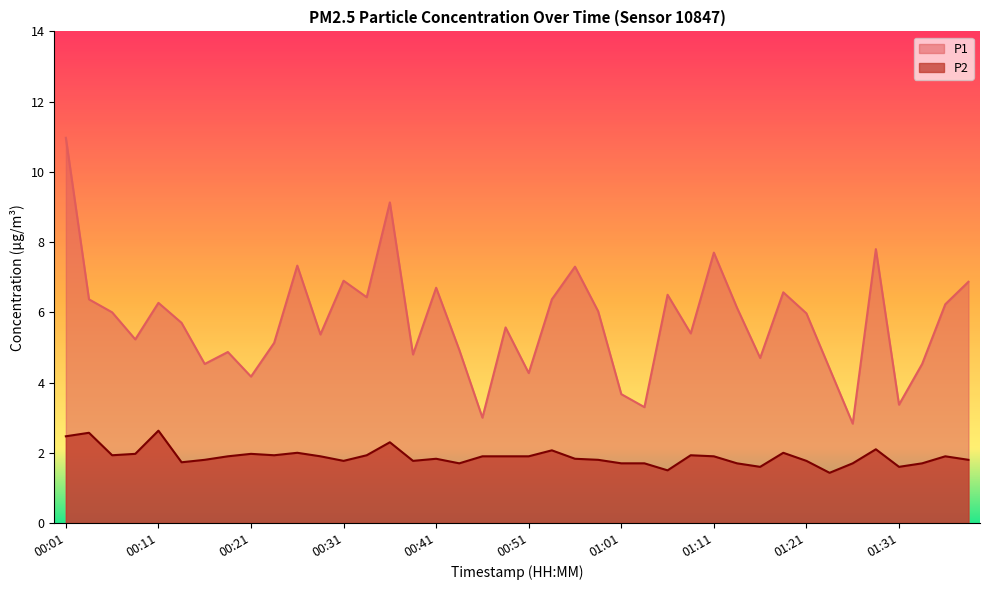

Does the chart display data point markers on the line(s)?

No